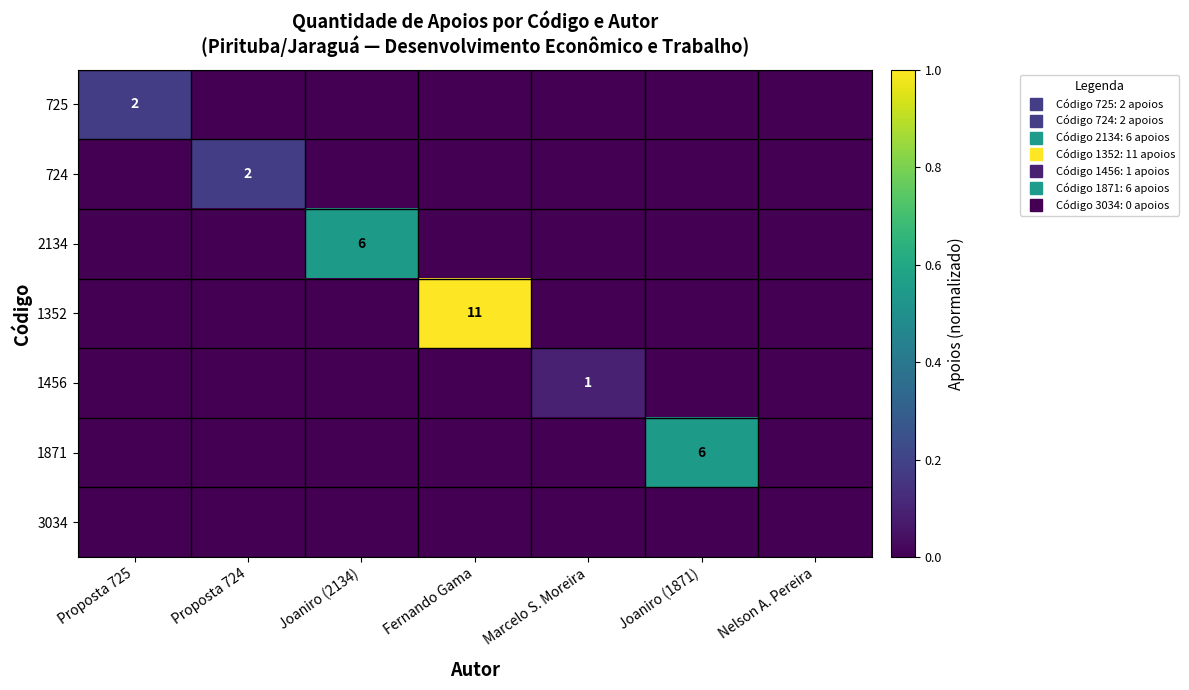

What is the difference between the maximum and minimum values in the 1456 series?

0.1